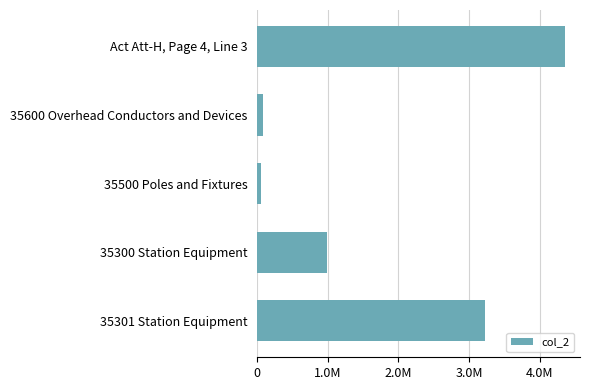

Does the chart contain any negative values?

No